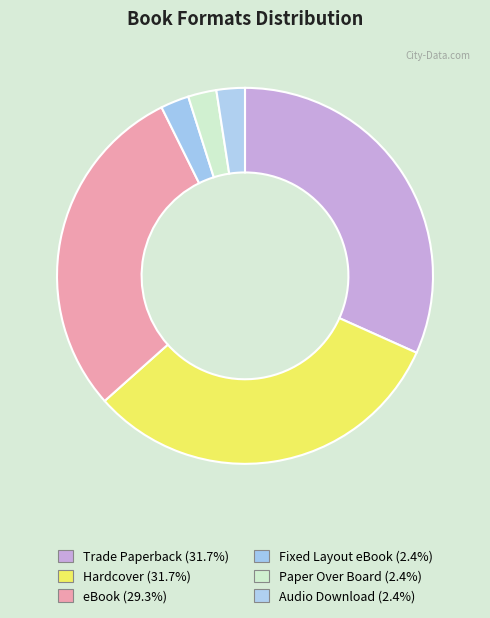

Which slice is the largest?

Trade Paperback